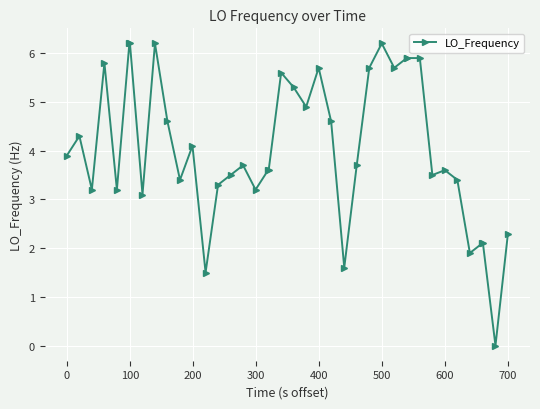

What is the value of the 25th point from the left?

1.6